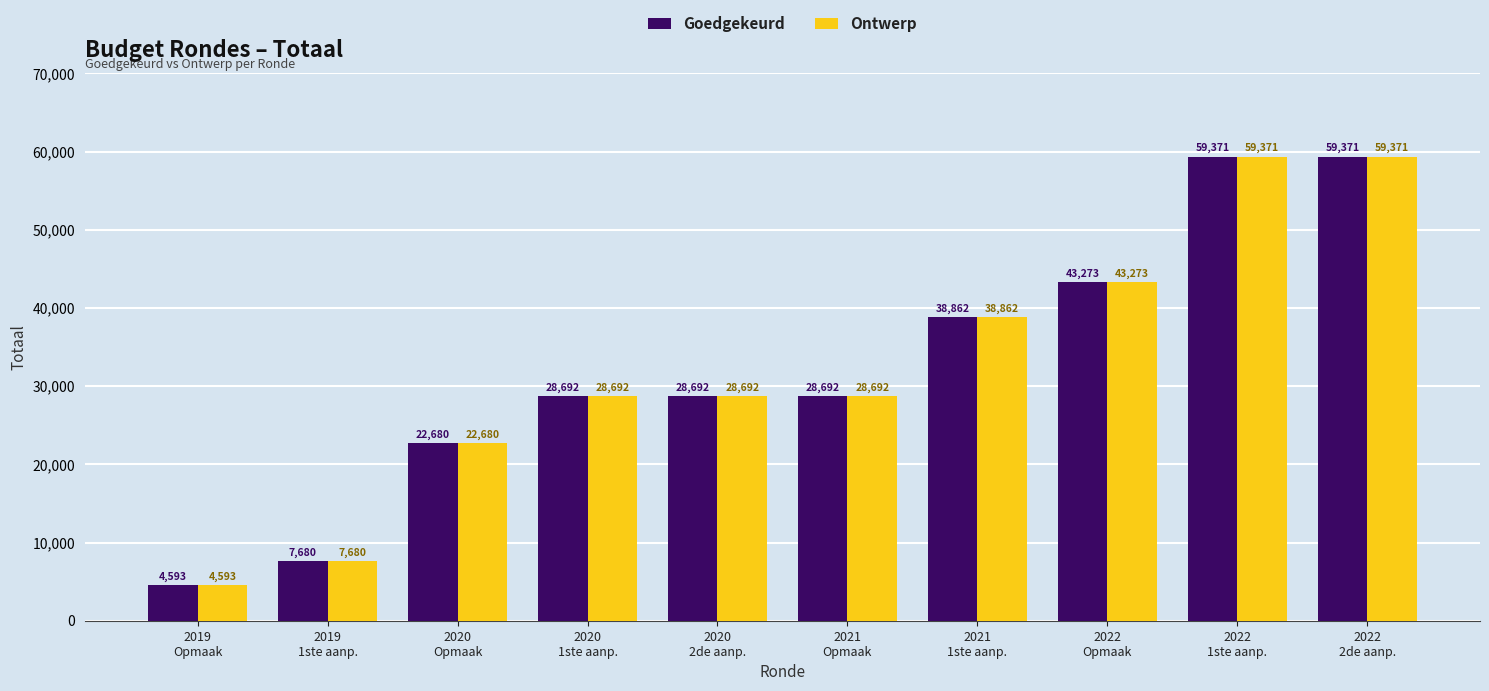

Reading left to right, extract all data points from this chart.

Goedgekeurd: 2019
Opmaak=4593	2019
1ste aanp.=7680	2020
Opmaak=22680	2020
1ste aanp.=28692	2020
2de aanp.=28692	2021
Opmaak=28692	2021
1ste aanp.=38862	2022
Opmaak=43273	2022
1ste aanp.=59371	2022
2de aanp.=59371
Ontwerp: 2019
Opmaak=4593	2019
1ste aanp.=7680	2020
Opmaak=22680	2020
1ste aanp.=28692	2020
2de aanp.=28692	2021
Opmaak=28692	2021
1ste aanp.=38862	2022
Opmaak=43273	2022
1ste aanp.=59371	2022
2de aanp.=59371